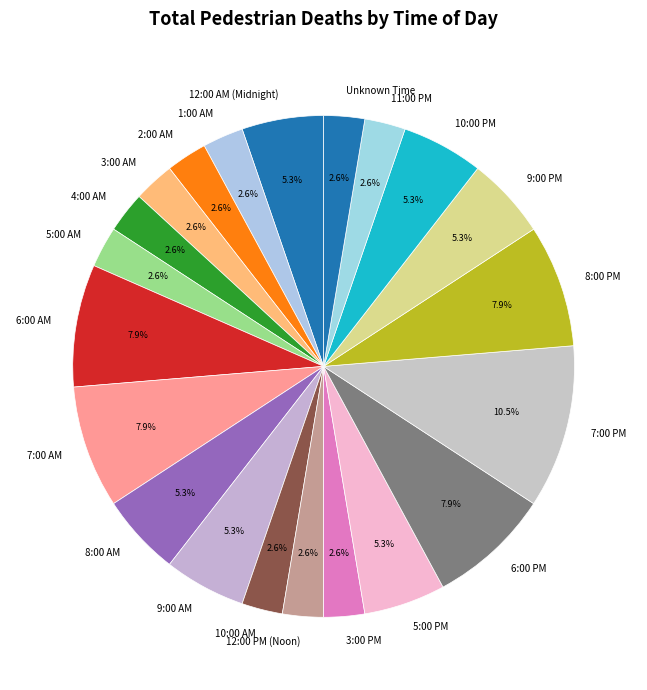

Is there a majority slice in this chart?

No